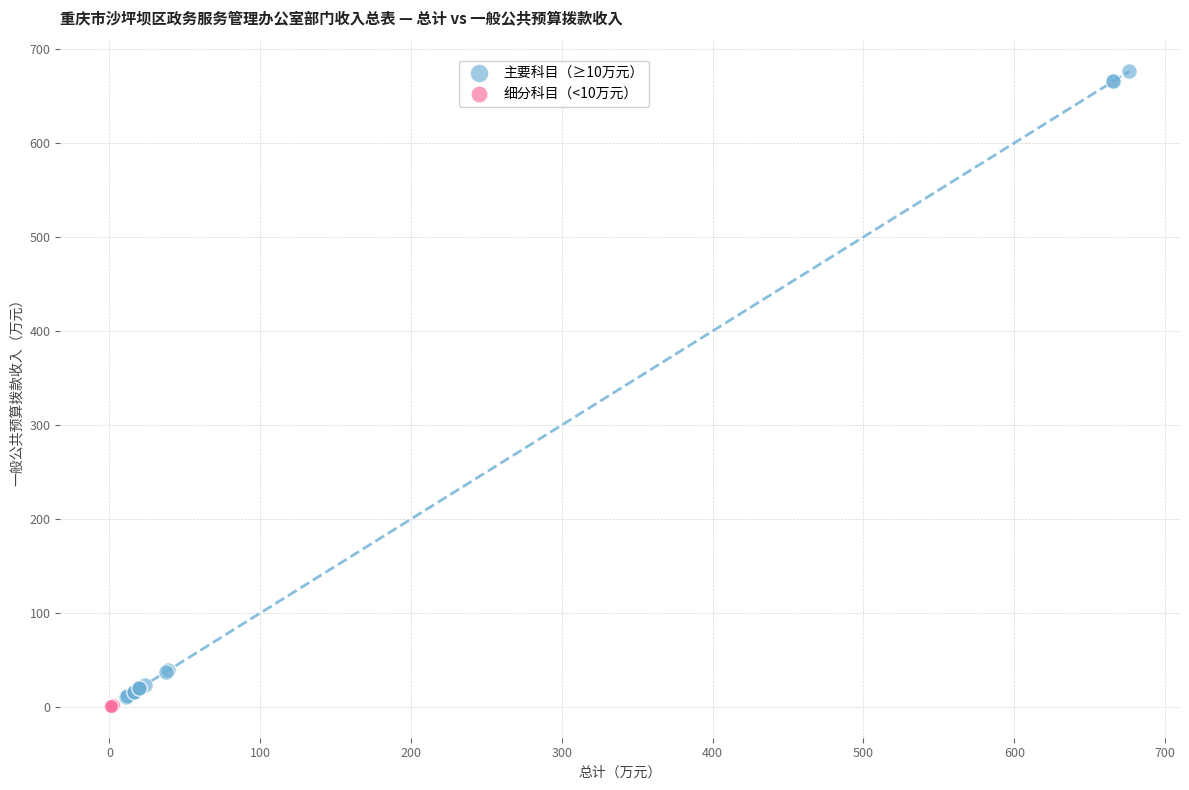

Which series reaches the maximum Y coordinate?

主要科目（≥10万元）